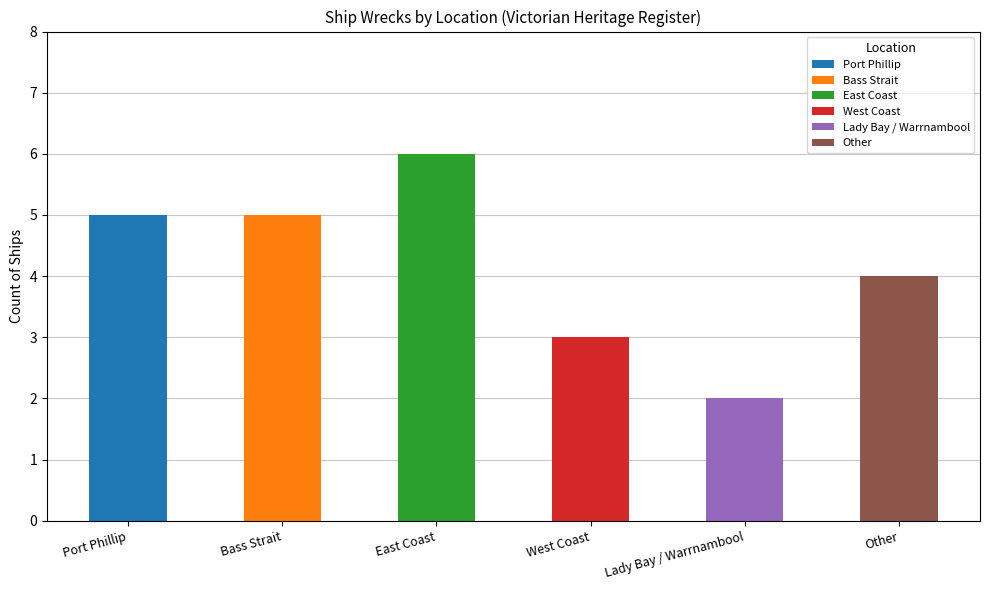

Reading left to right, transcribe all the data shown in this chart.

5	5	6	3	2	4